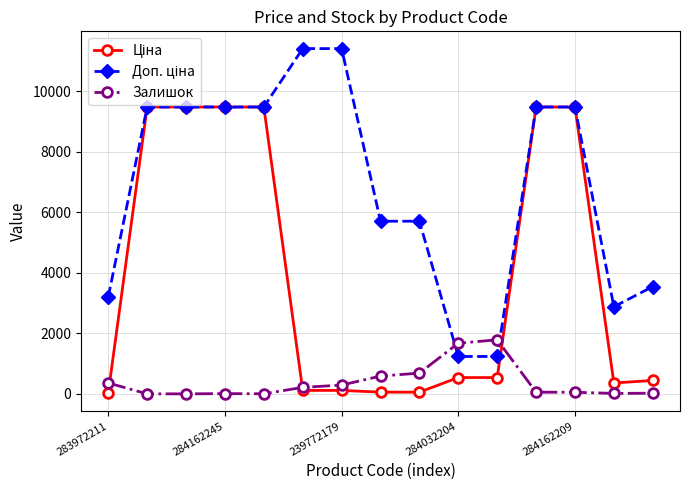

At how many categories does at least one series exceed 3746?

10